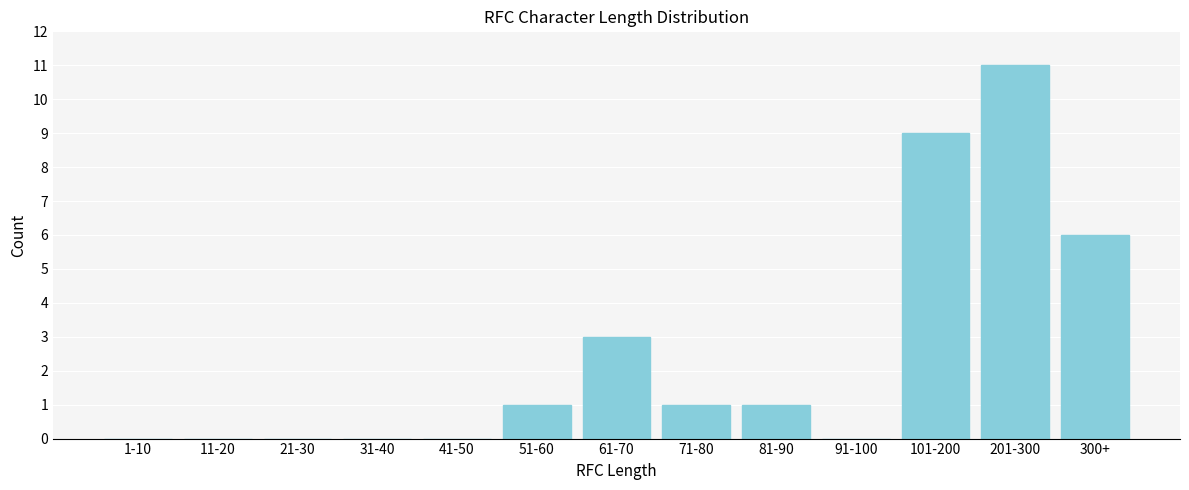

Reading left to right, transcribe all the data shown in this chart.

1-10=0	11-20=0	21-30=0	31-40=0	41-50=0	51-60=1	61-70=3	71-80=1	81-90=1	91-100=0	101-200=9	201-300=11	300+=6